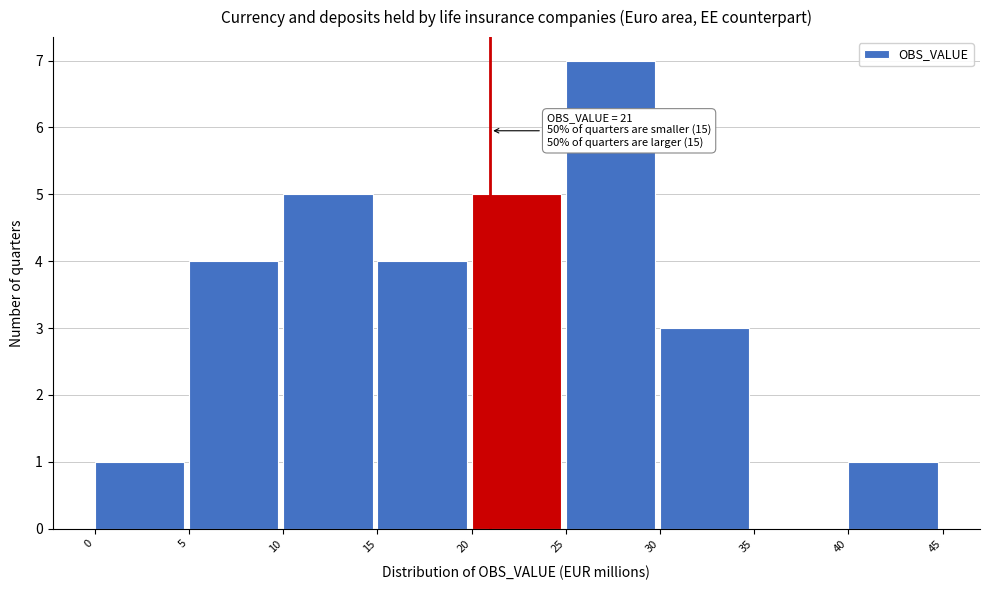

Which range on the x-axis has the tallest bar?

25 to 30